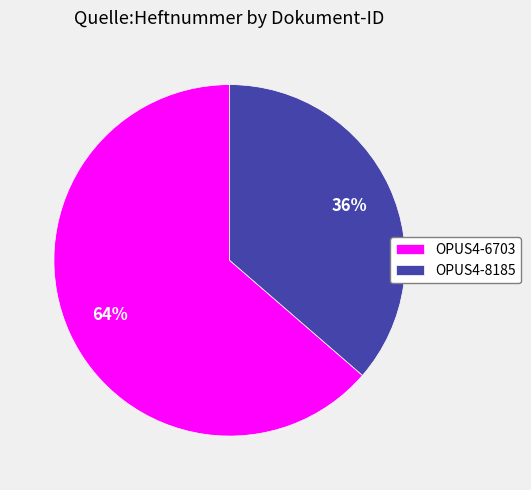

Count the number of slices in the pie.

2